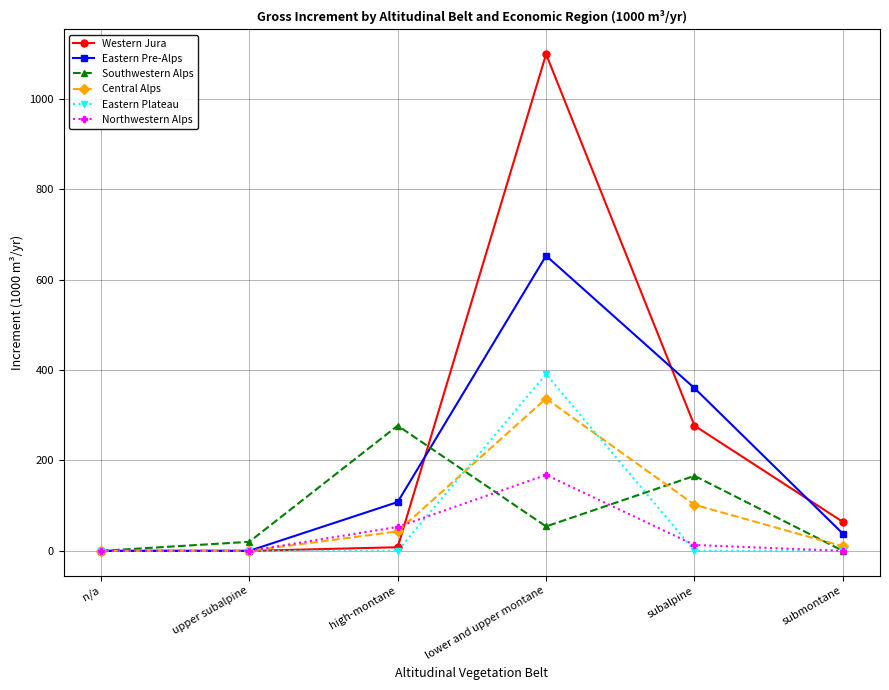

What is the difference between the highest and lowest values at subalpine?

360